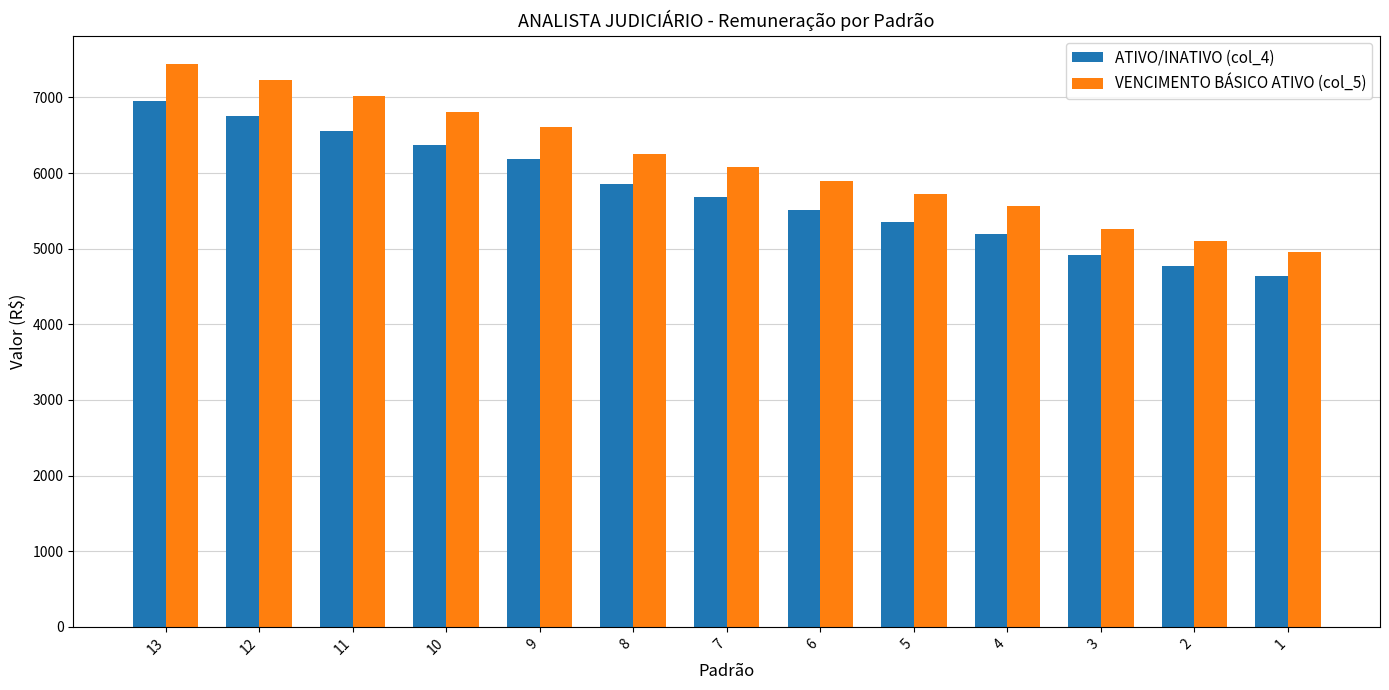

Between 13 and 1, which series saw the biggest shift?

VENCIMENTO BÁSICO ATIVO (col_5)